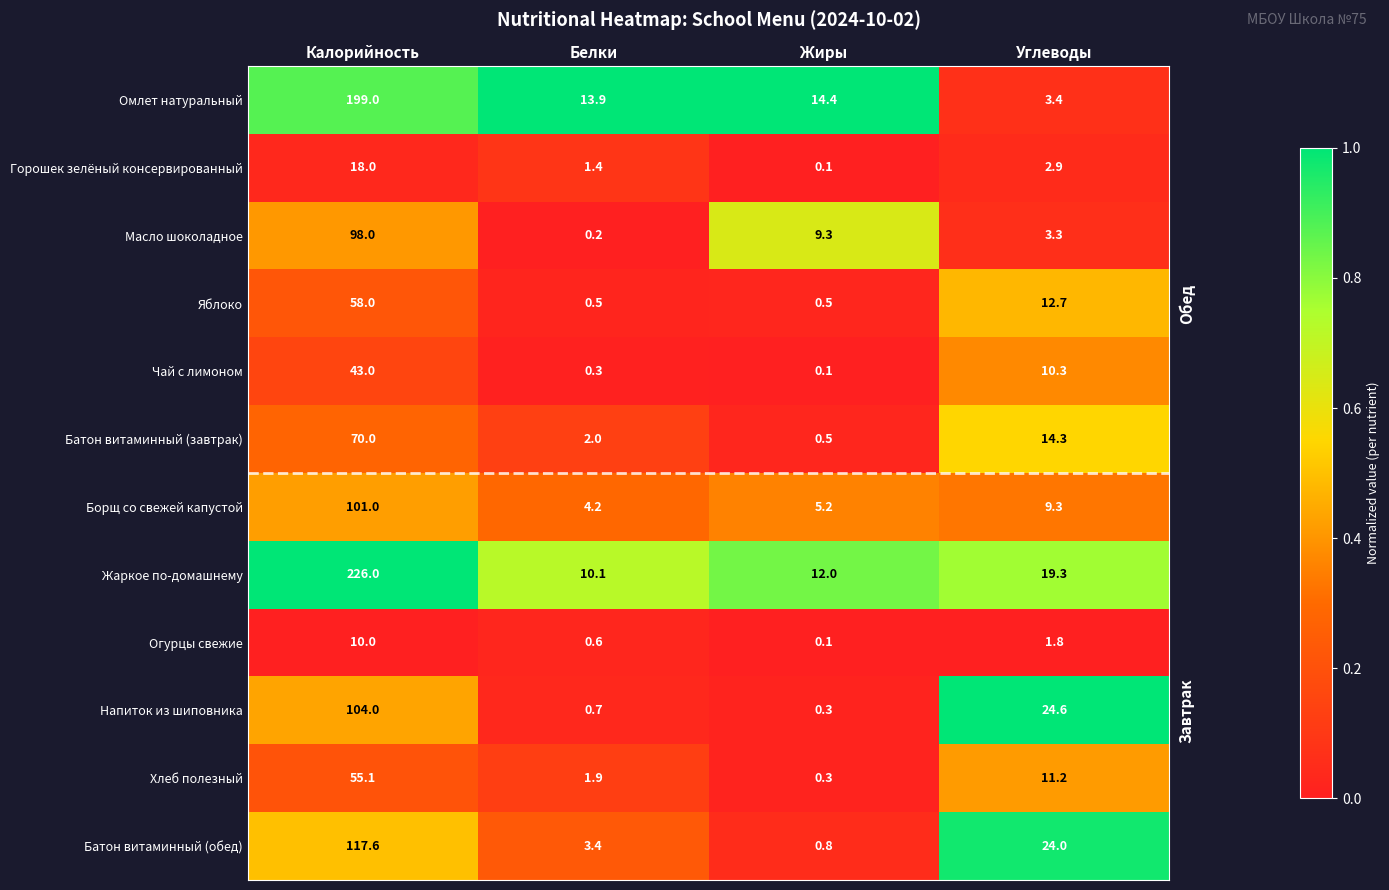

Which category has the lowest value in the Напиток из шиповника series?

Жиры